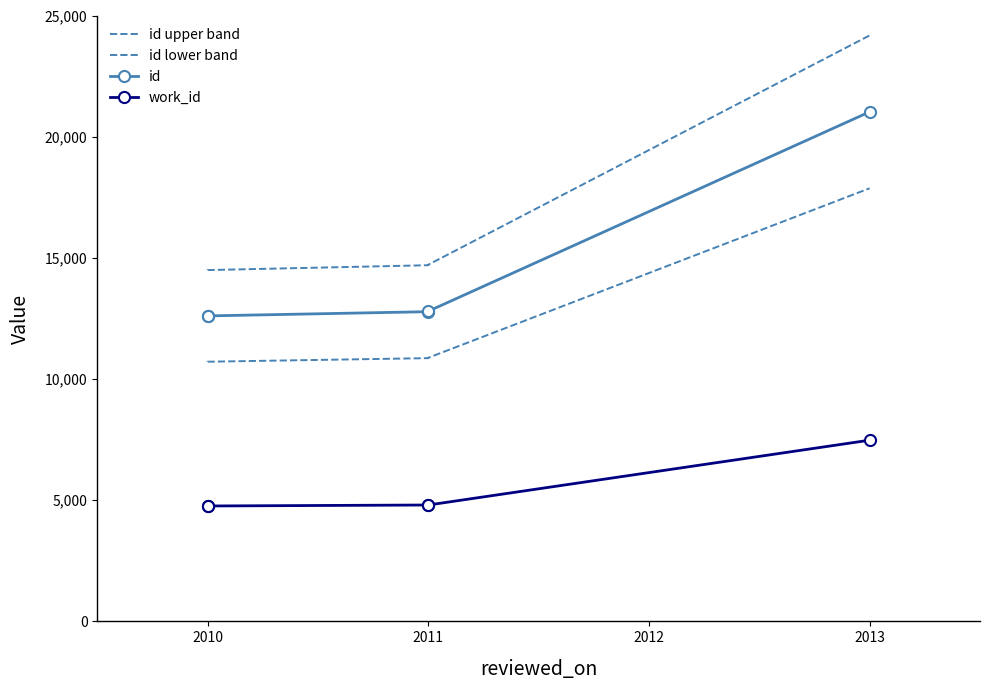

Between 2011 and 2013, which series saw the biggest shift?

id upper band